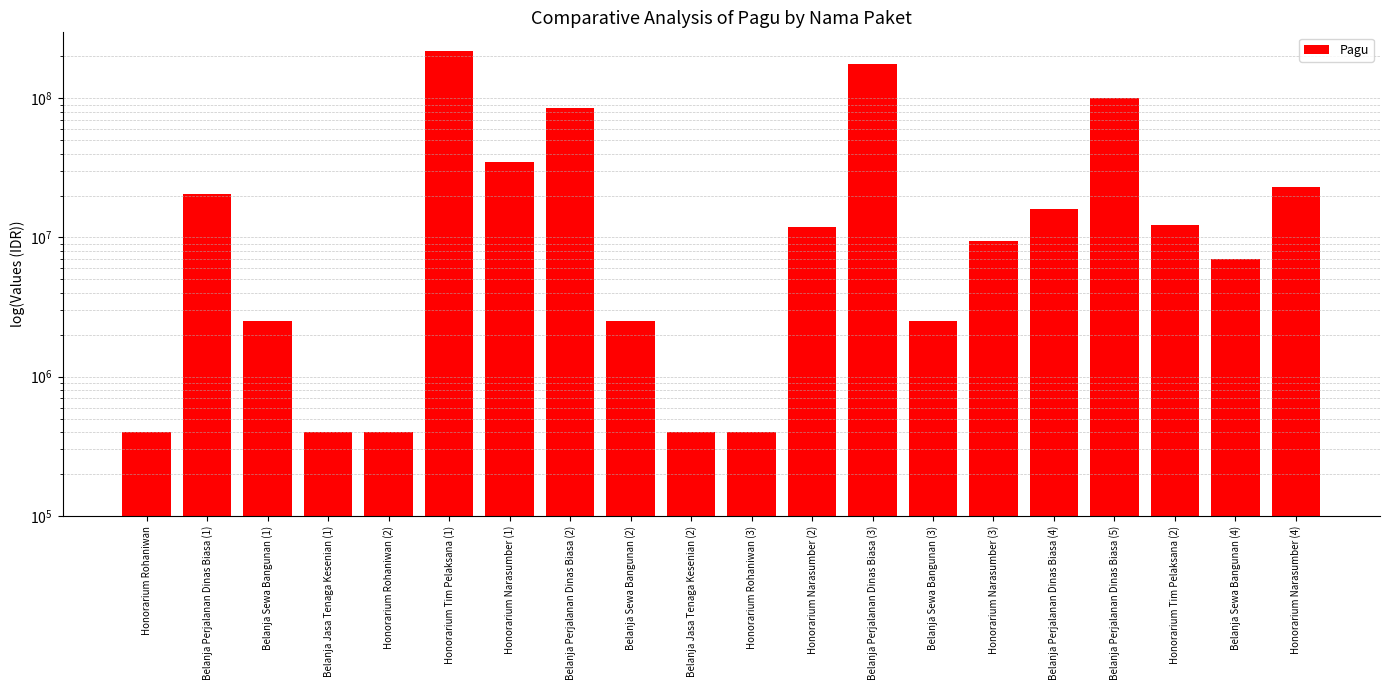

What is the approximate value at Honorarium Narasumber (4)?

23100000